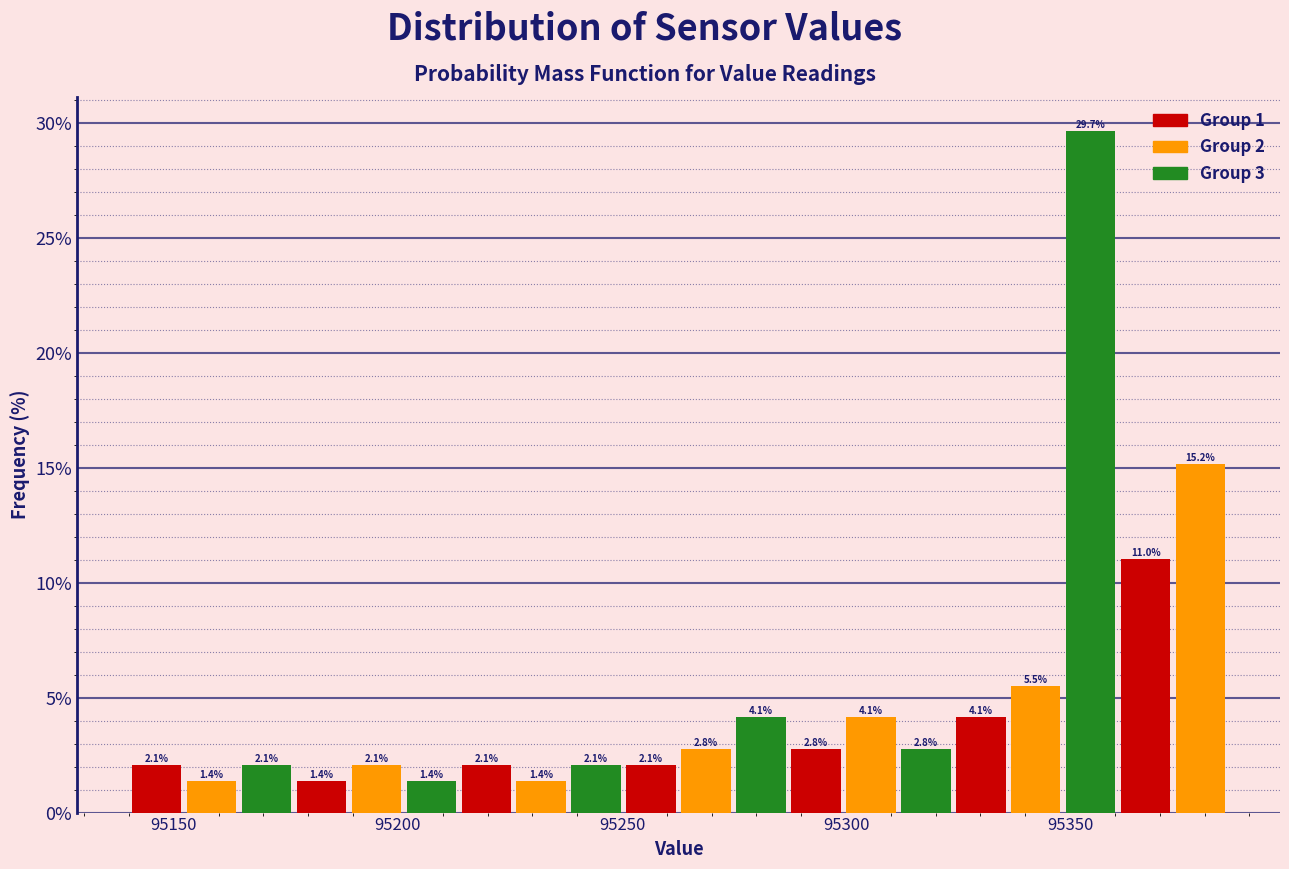

Read against the x-axis, roughly where is the centre of the tallest bar?

95355